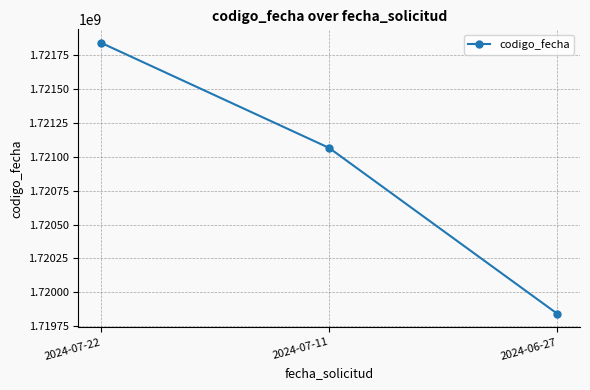

Read the value at 2024-07-11.

1721065124